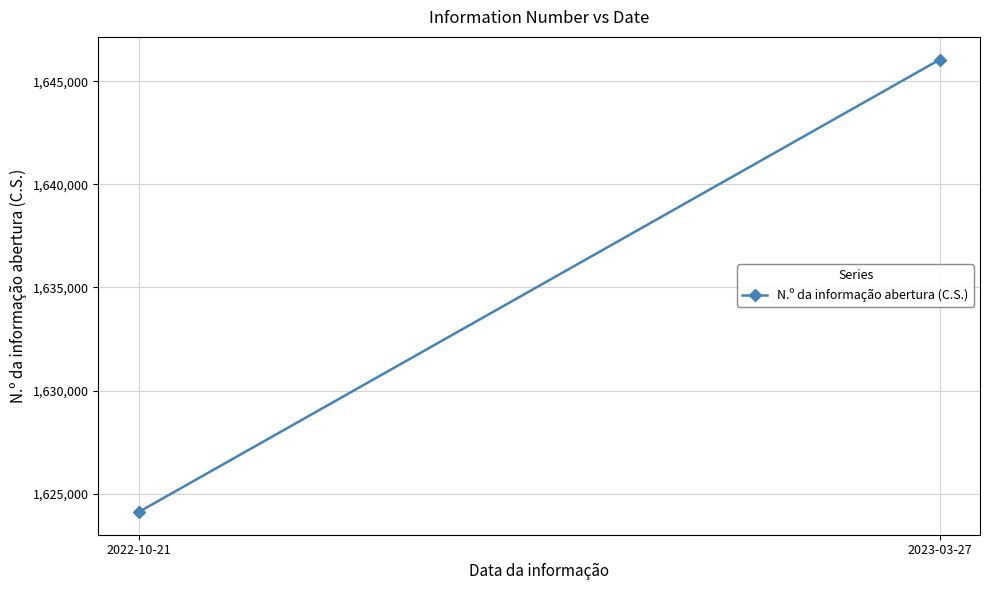

What is the maximum value shown in the chart?

1646051